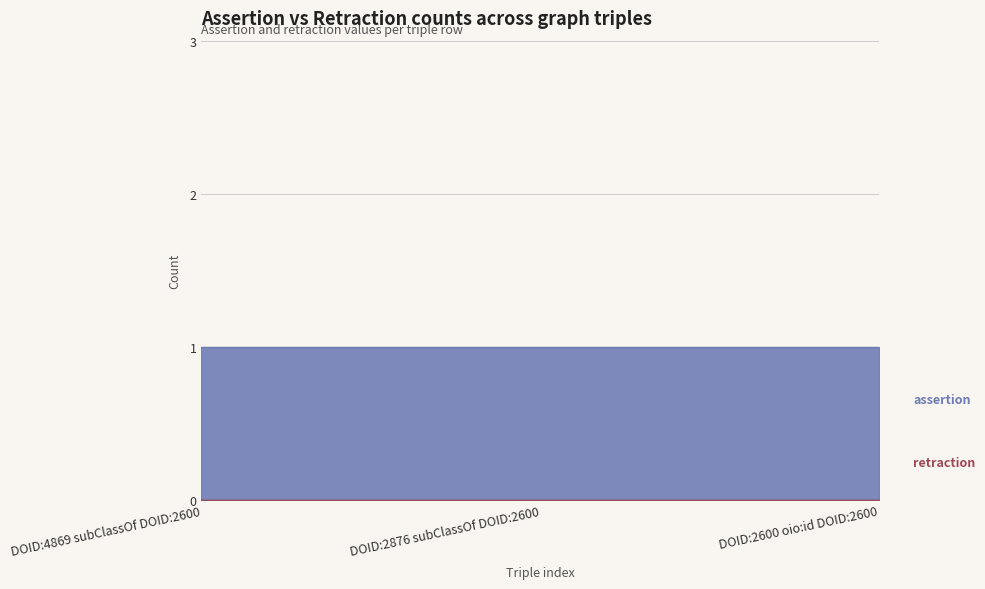

Which series has the largest total across all categories?

assertion